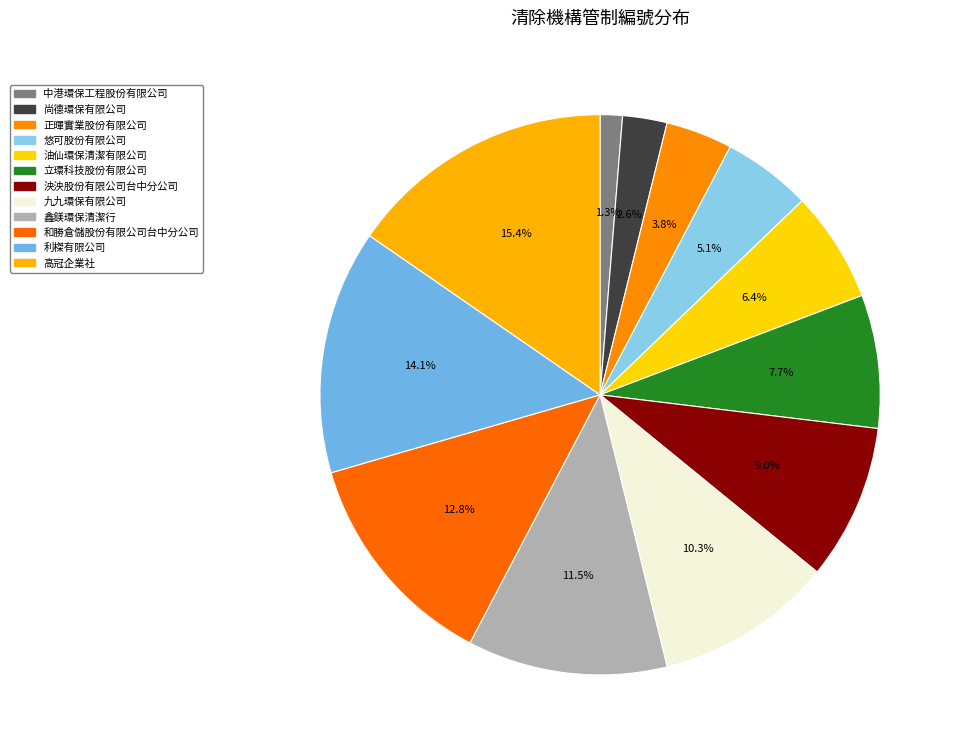

What percentage is NOT represented by 尚德環保有限公司?

97.4%